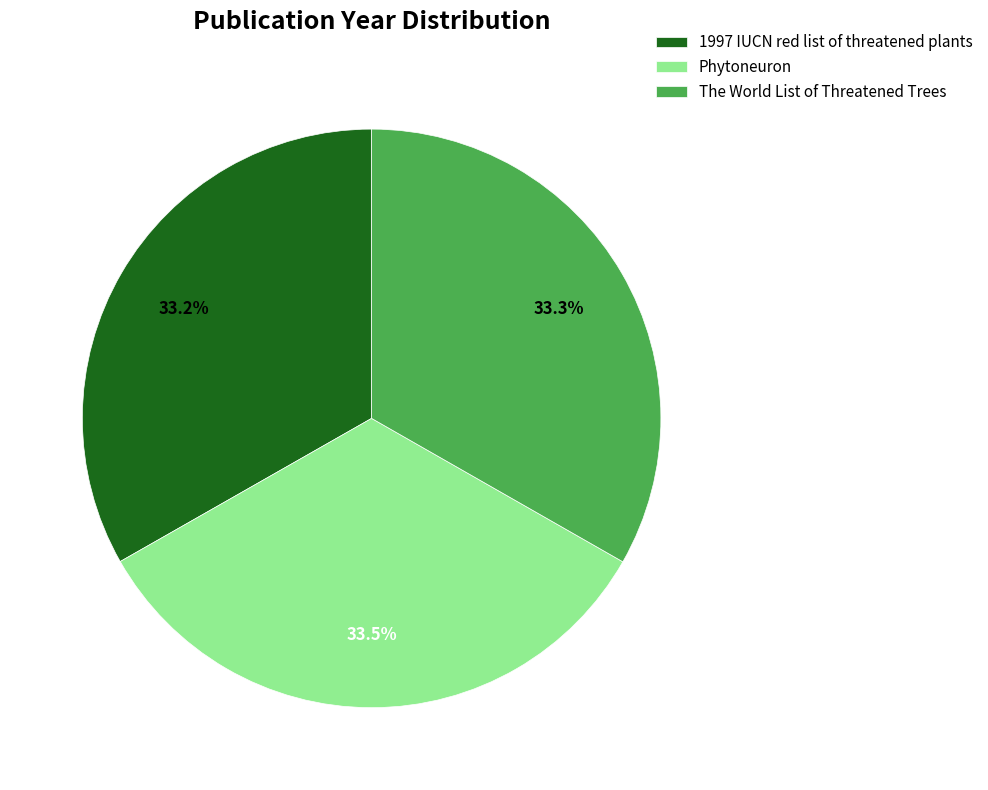

Does any single category account for the majority?

No